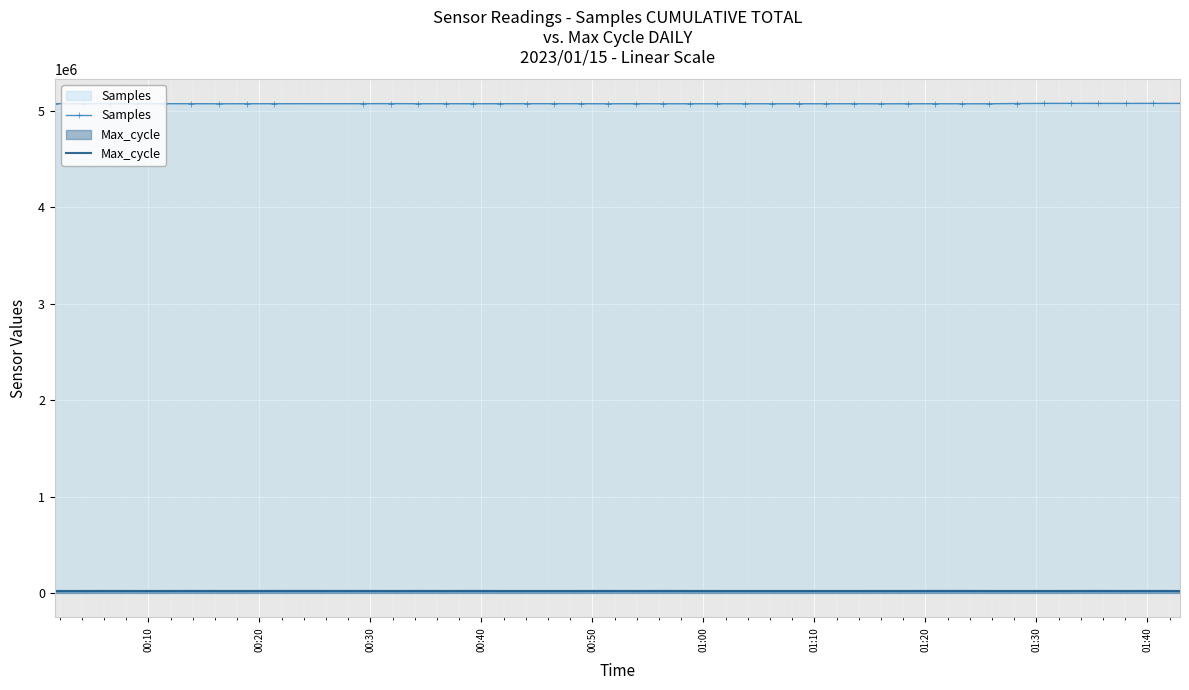

Which series has the largest range (max minus min)?

Samples